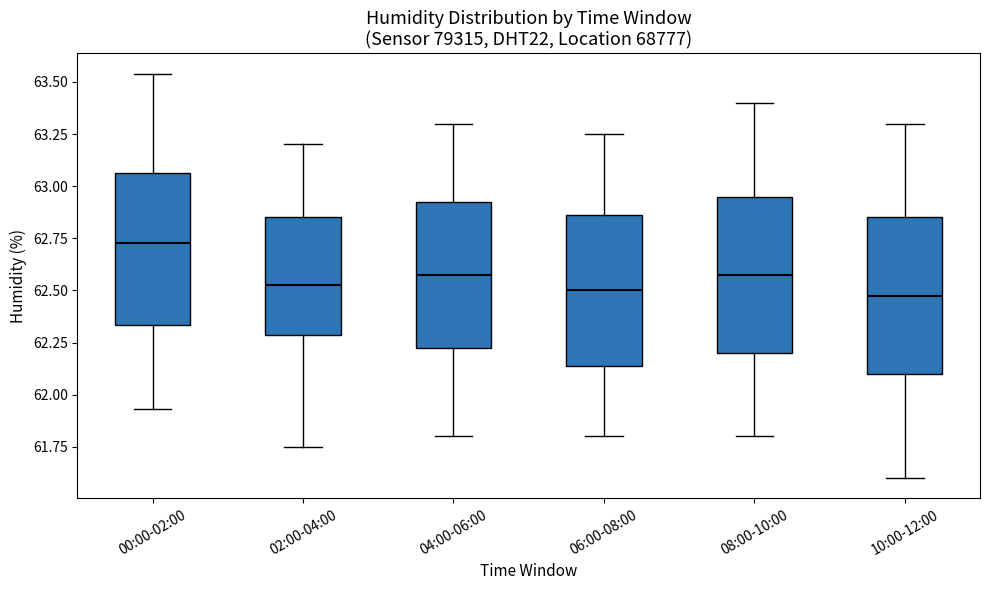

Reading left to right, read every box against the y-axis: the position of its median line, the range the box covers, and the ends of its whiskers. The values are not printed on the chart, so give them approximately, as read against the axis.

00:00-02:00: median 62.75, box 62.35 to 63.05, whiskers 61.95 to 63.55
02:00-04:00: median 62.55, box 62.30 to 62.85, whiskers 61.75 to 63.20
04:00-06:00: median 62.60, box 62.25 to 62.95, whiskers 61.80 to 63.30
06:00-08:00: median 62.50, box 62.15 to 62.85, whiskers 61.80 to 63.25
08:00-10:00: median 62.60, box 62.20 to 62.95, whiskers 61.80 to 63.40
10:00-12:00: median 62.50, box 62.10 to 62.85, whiskers 61.60 to 63.30